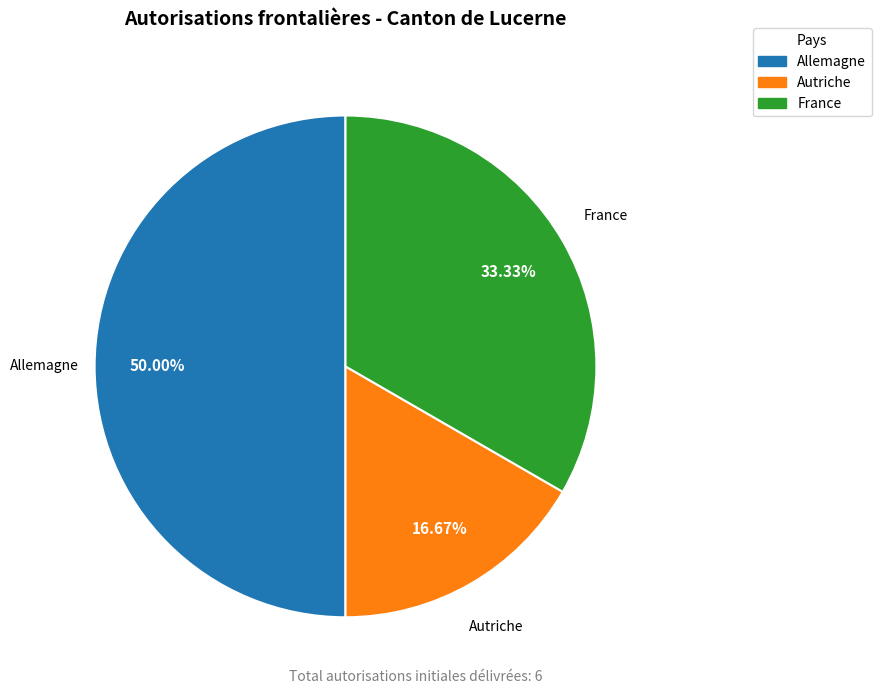

What percentage is the Autriche slice, to the nearest percent?

17%